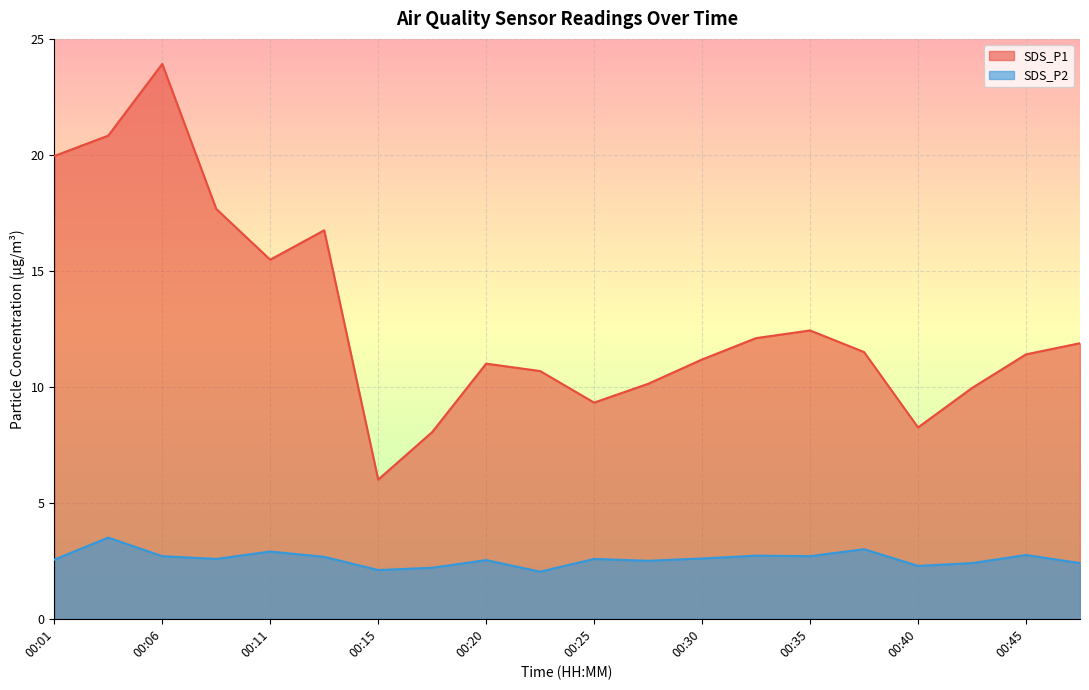

How many values in the SDS_P1 series exceed 11?

12